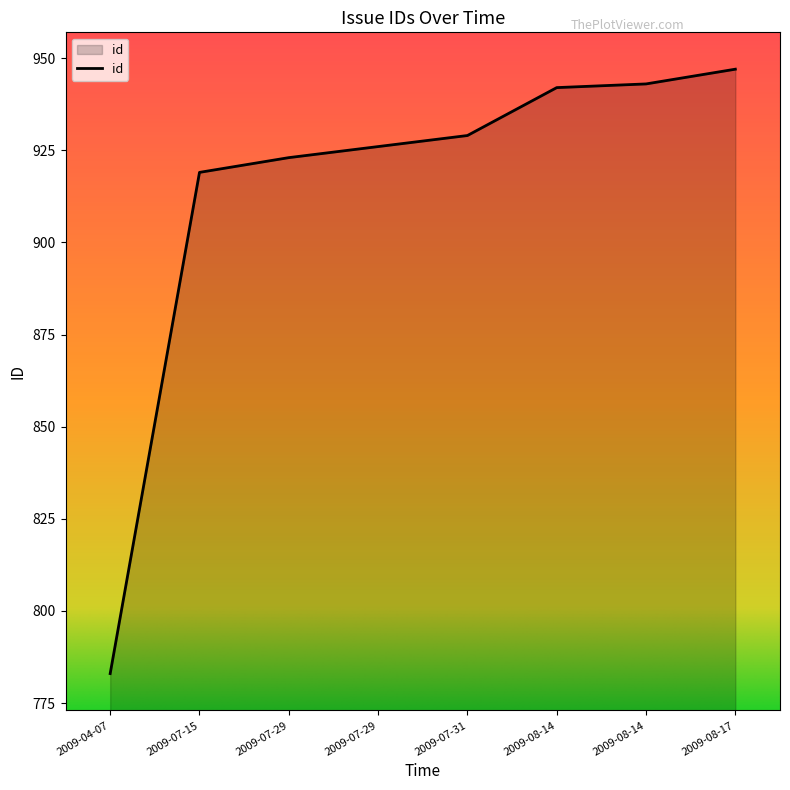

Does the chart have visible grid lines?

No